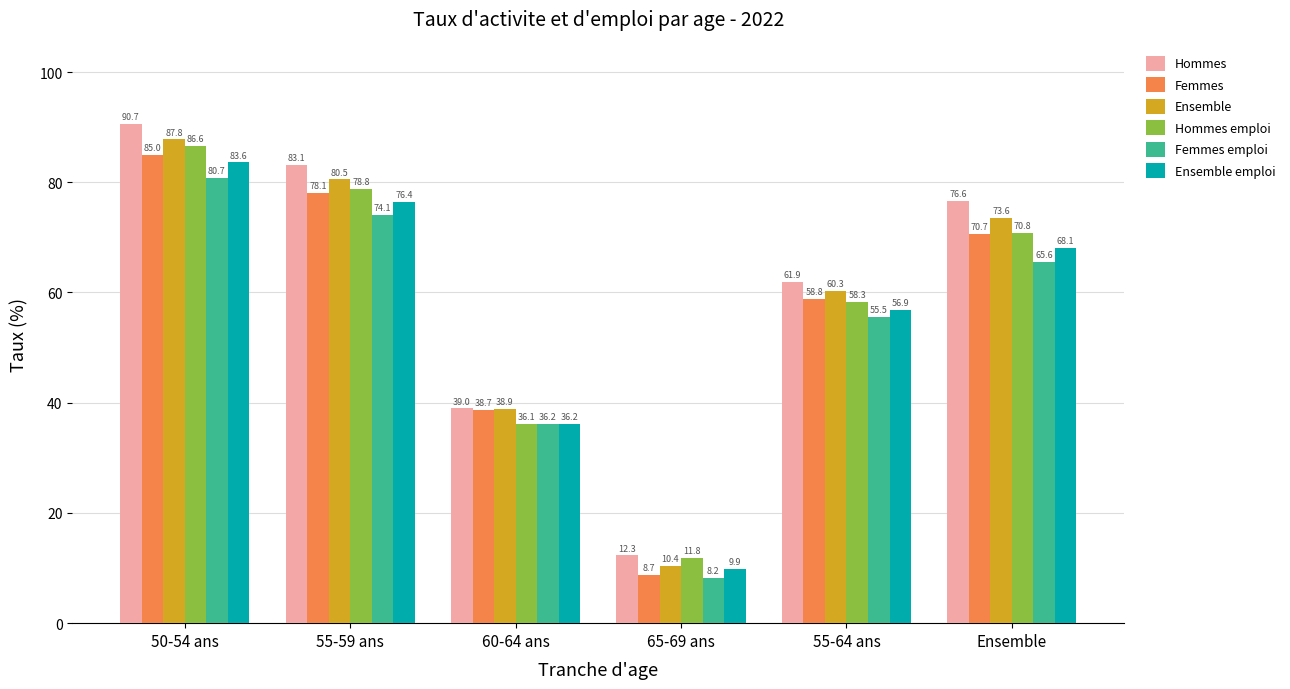

How many groups of bars are there?

6